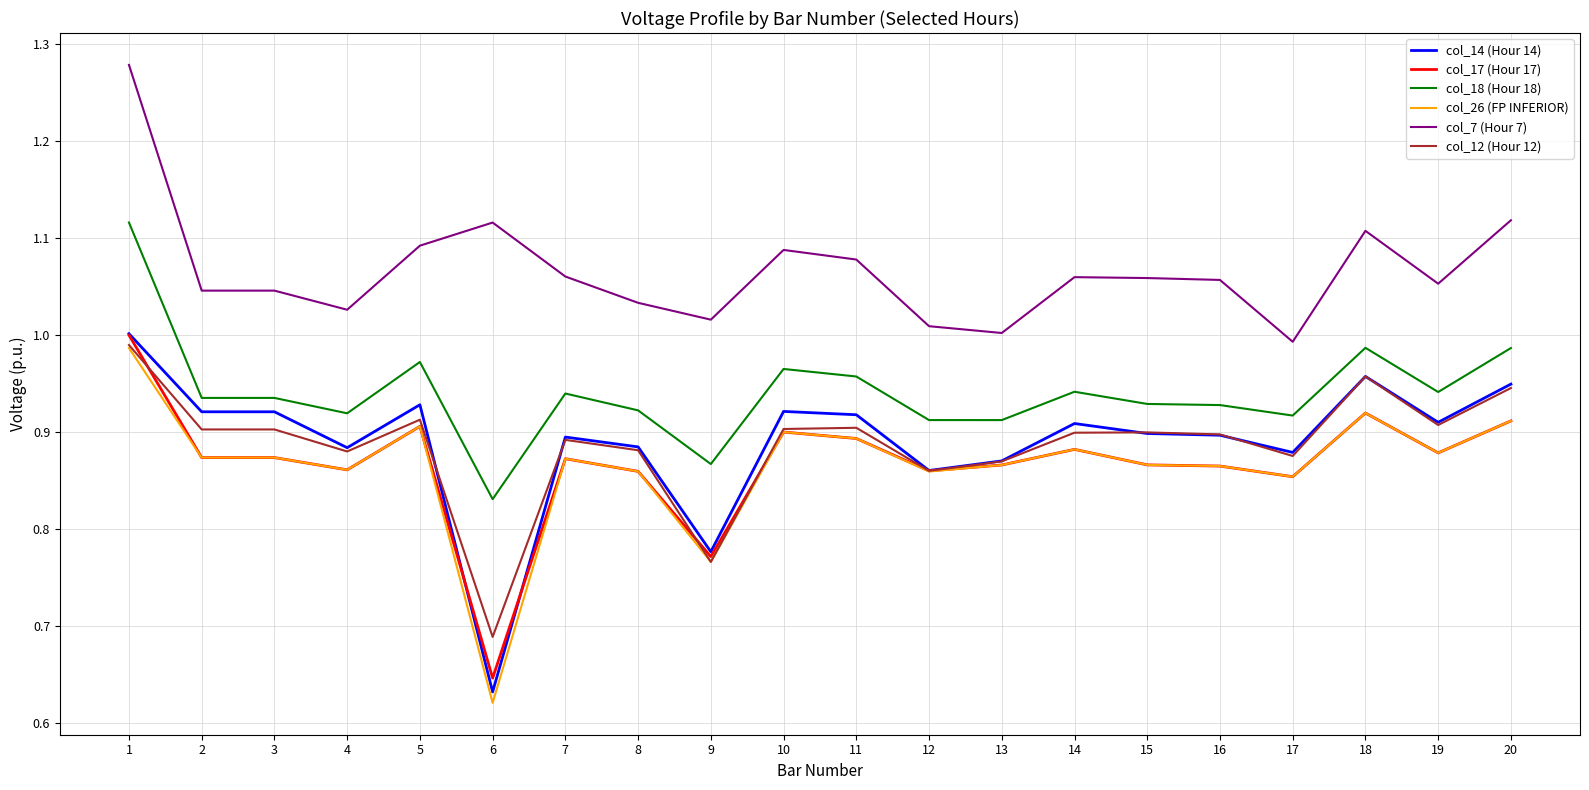

What is the sum of the col_12 (Hour 12) values at 6 and 14?

1.6